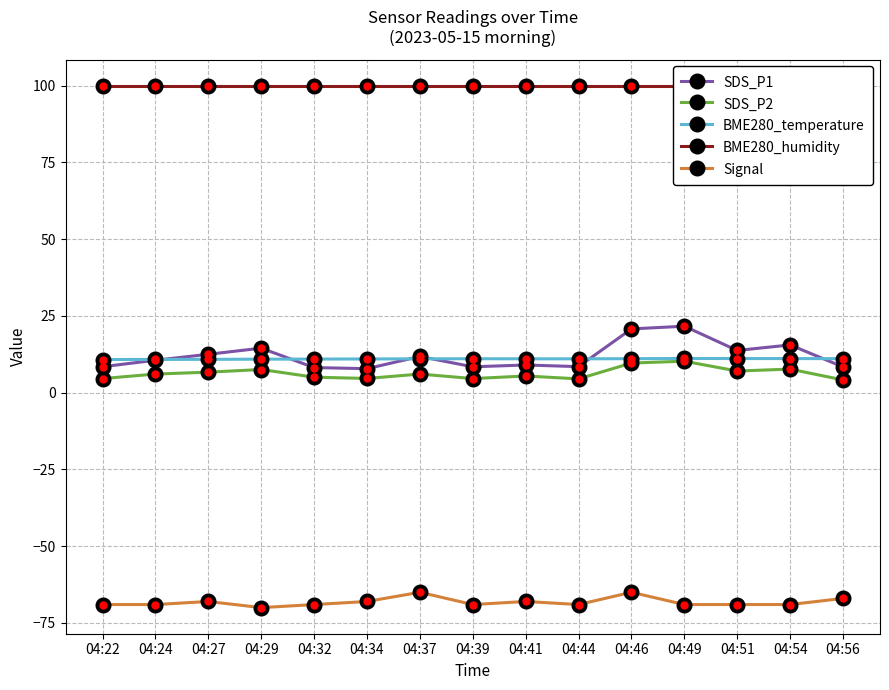

How many lines are shown in the chart?

5